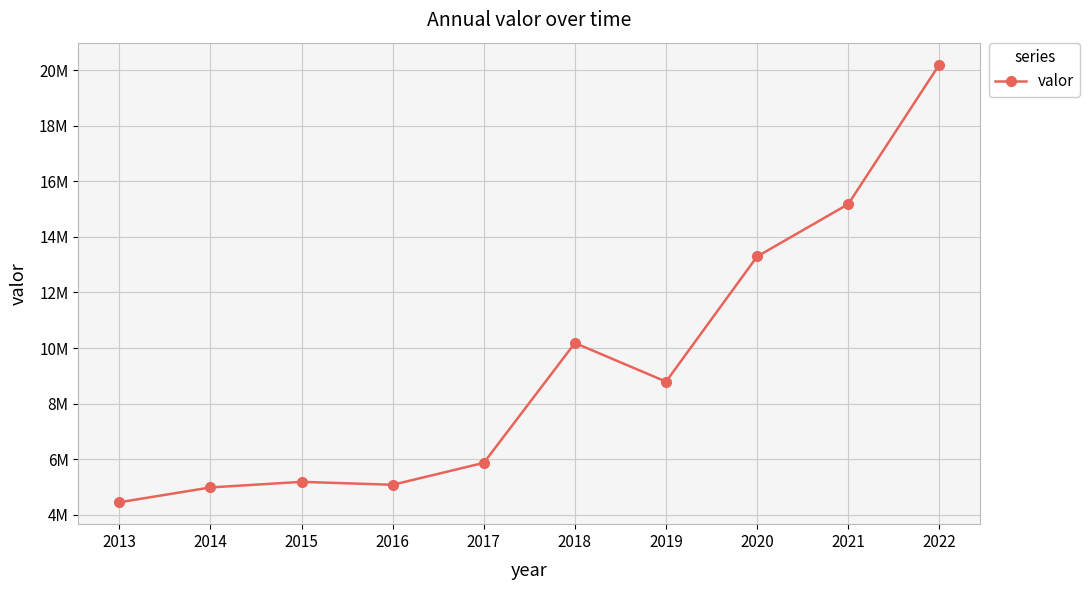

At which category does the data reach its first local peak?

2015